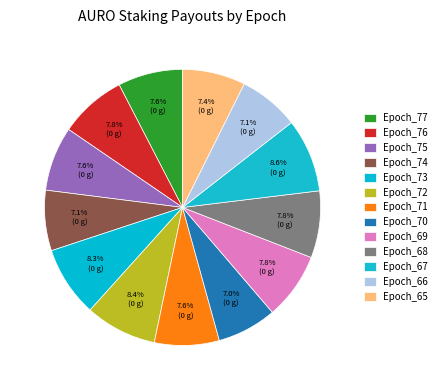

Approximately how many times larger is the value at Epoch_76 compared to Epoch_70?

1.1